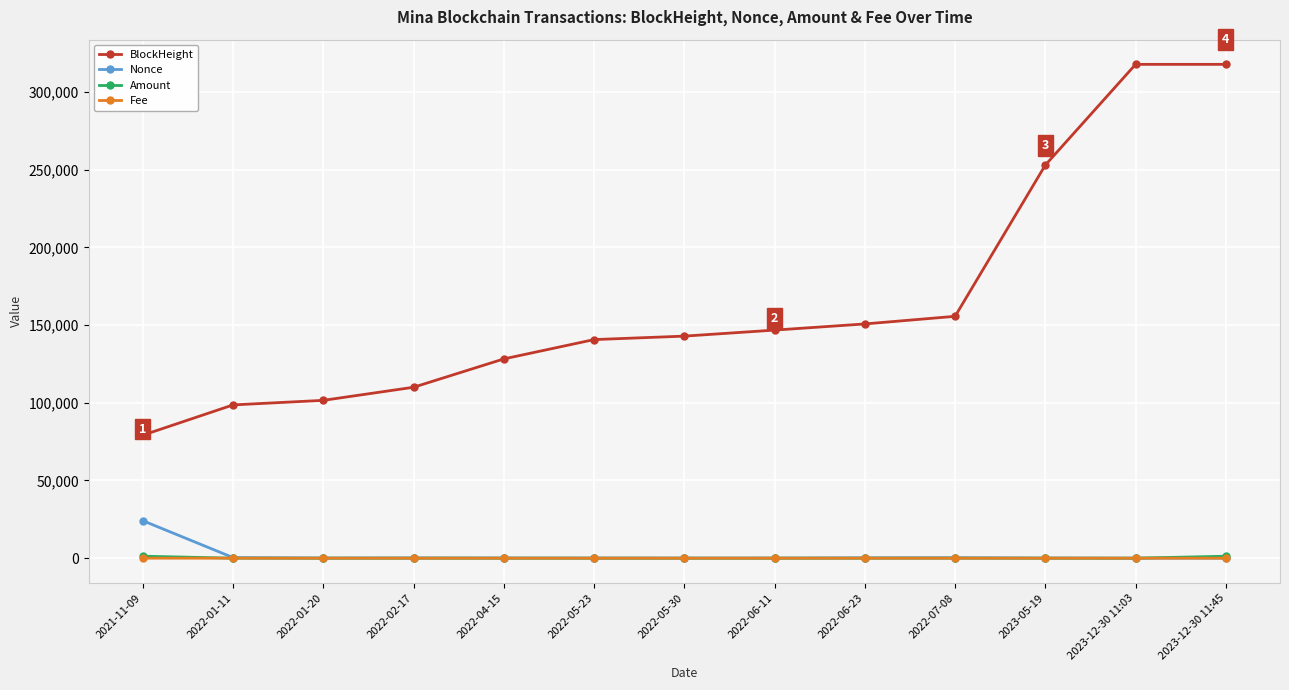

Which series has the largest total across all categories?

BlockHeight